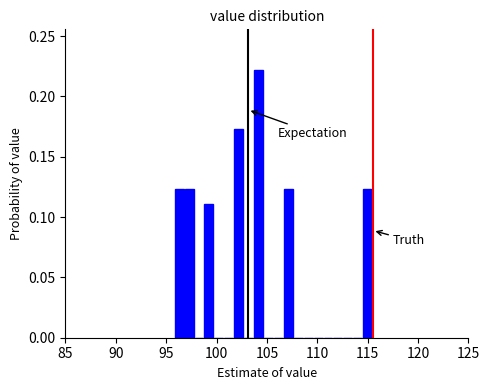

Read against the x-axis, roughly where is the centre of the tallest bar?

104.0